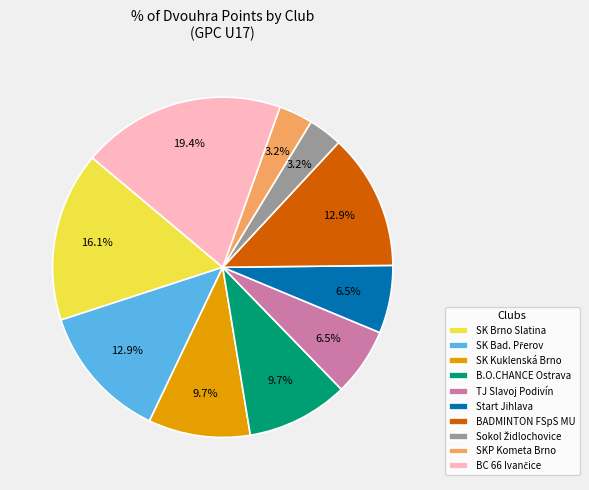

Approximately how many times larger is the value at BADMINTON FSpS MU compared to SK Brno Slatina?

0.8